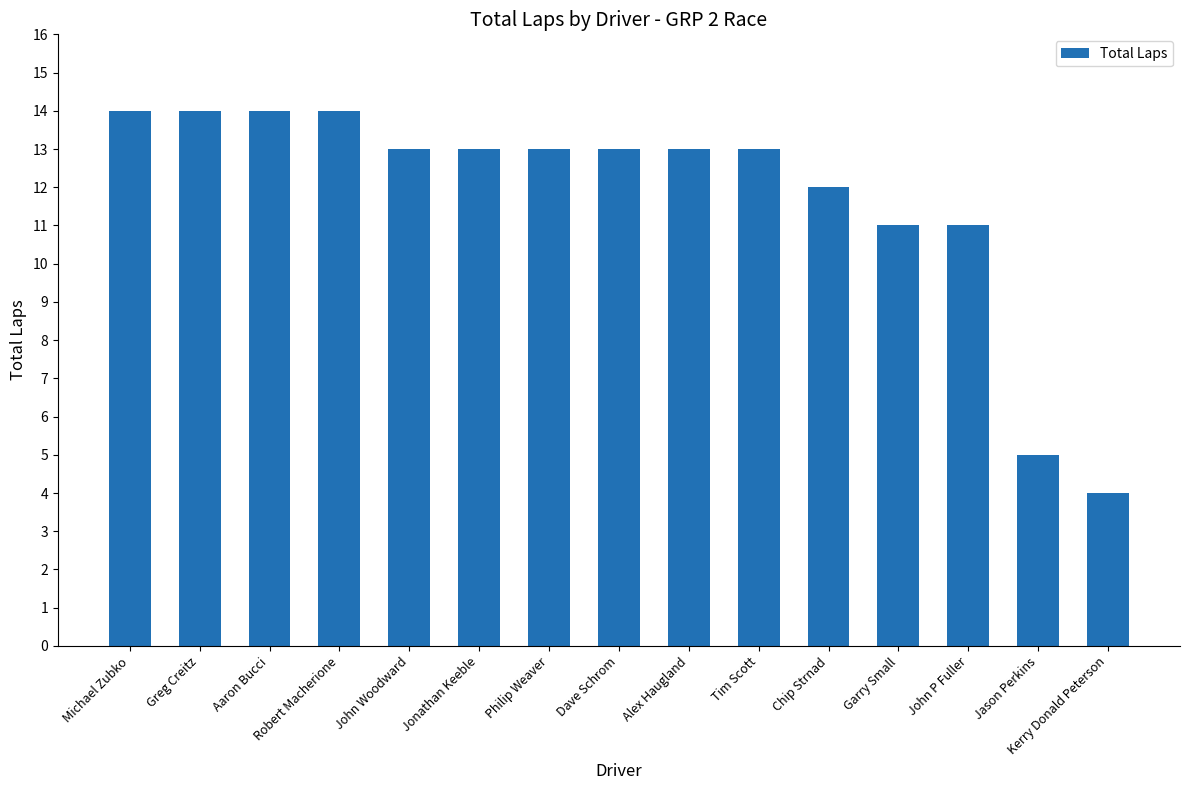

What is the difference between the maximum and minimum values?

10